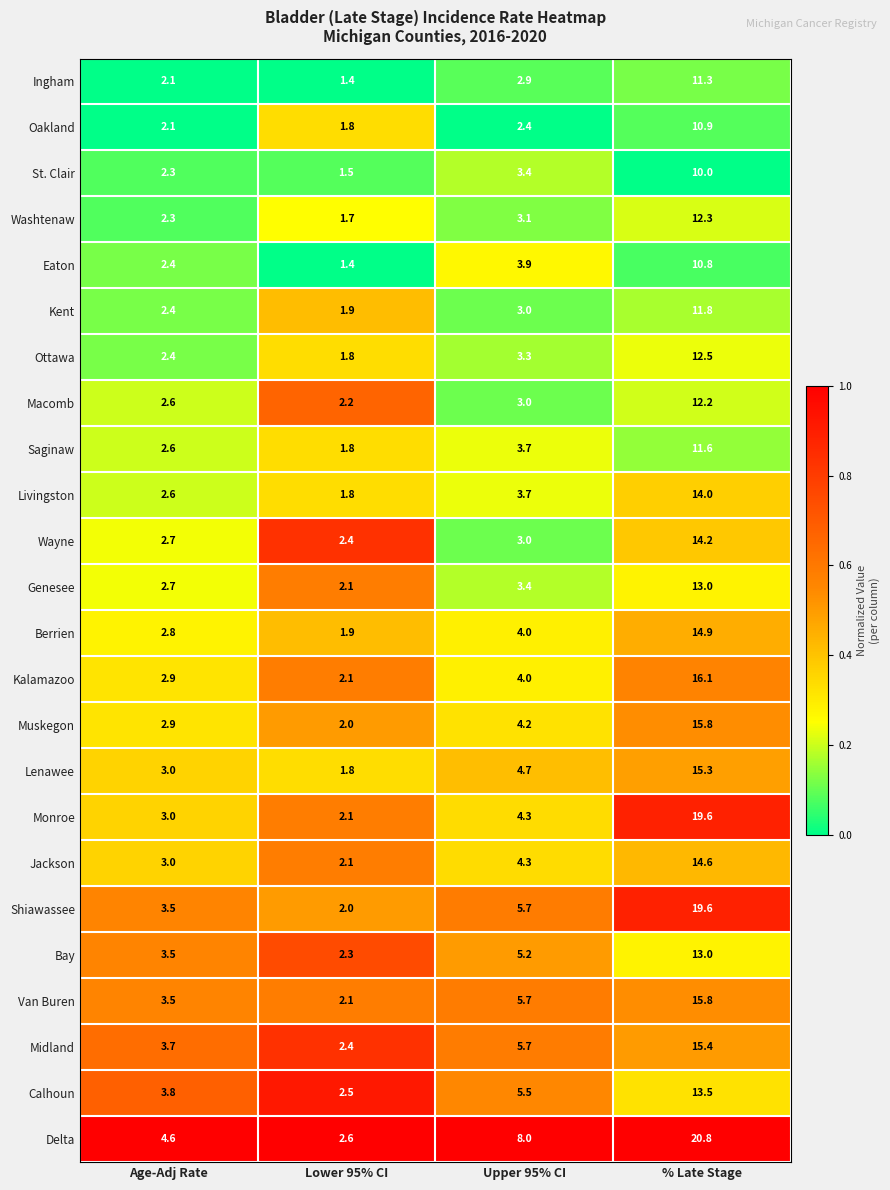

What is the maximum value shown in the chart?

20.8